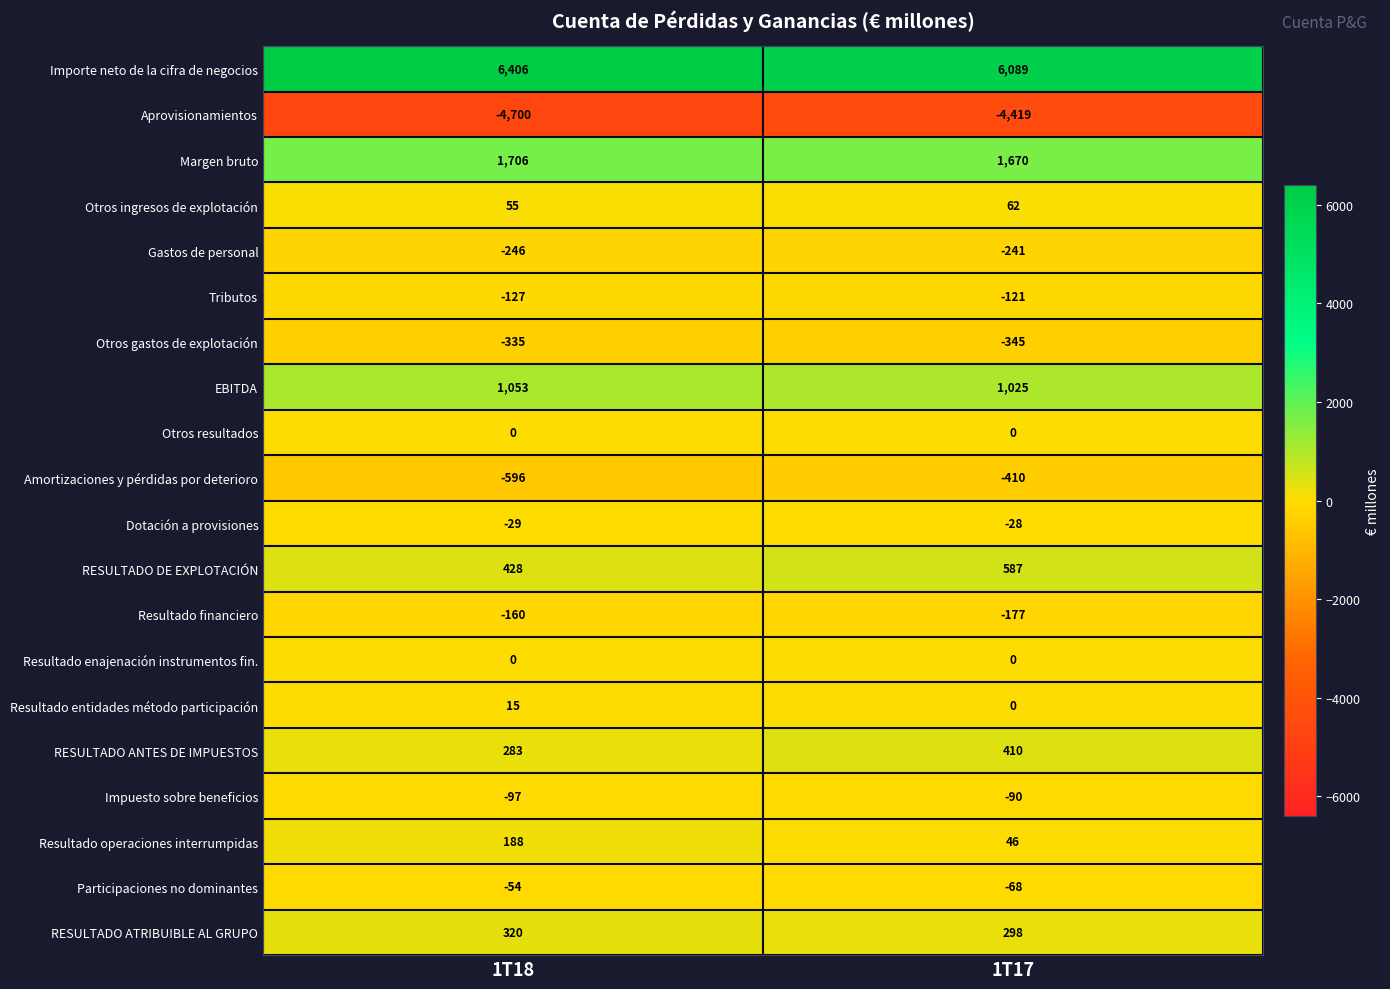

At which category is the sum across all series the highest?

1T17